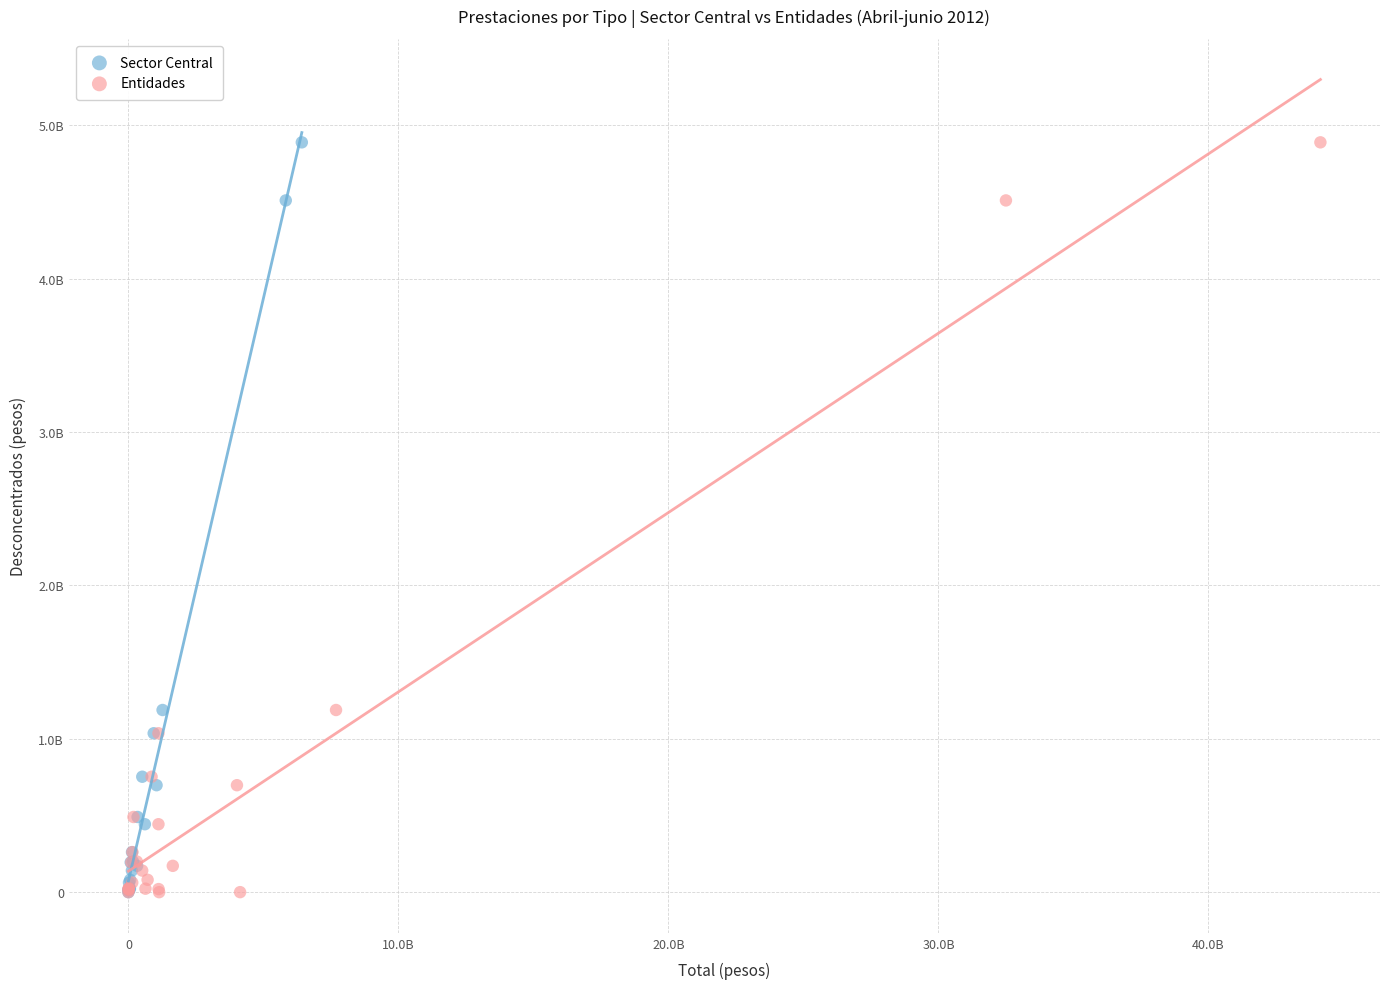

What are all the series names shown in the legend?

Sector Central, Entidades